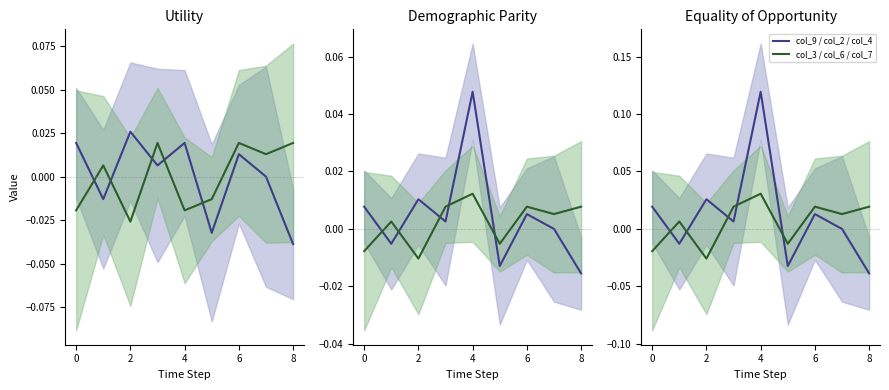

Is it true that col_3 / col_6 / col_7 equals 0.0 at 7?

True